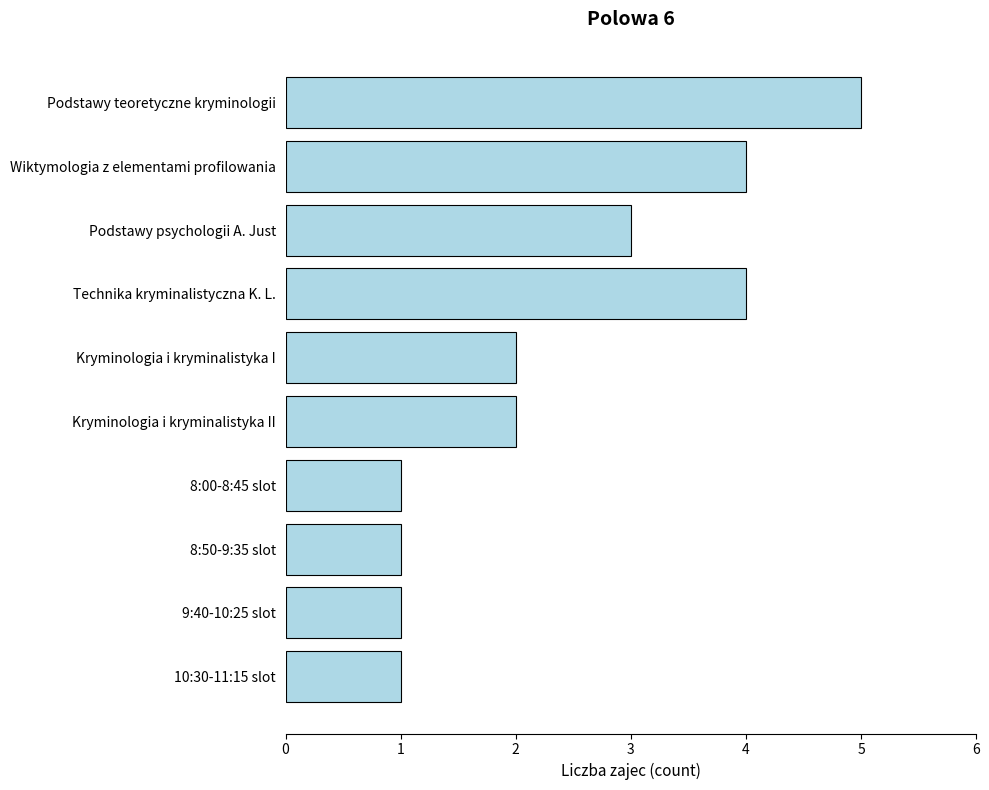

What is the difference between the second highest and second lowest values?

3